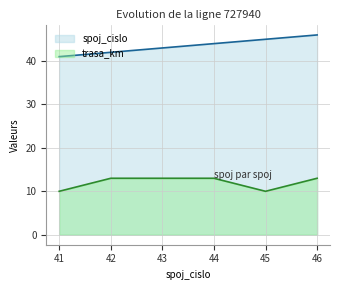

True or false: spoj_cislo has a value of 25 at 41.

False